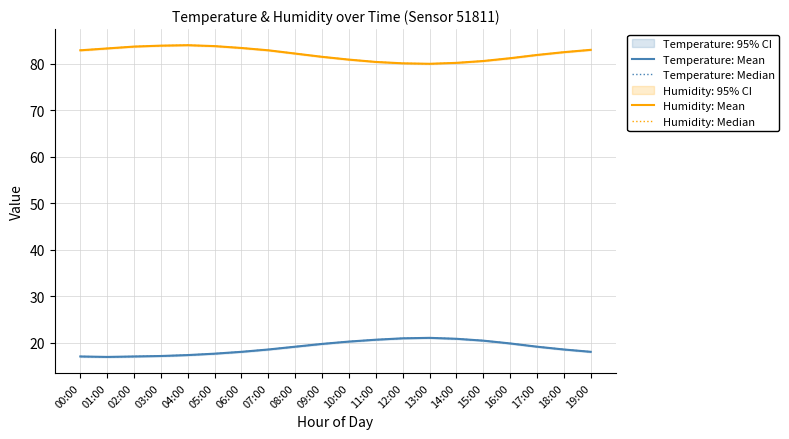

Which series has the largest total across all categories?

Humidity: Mean